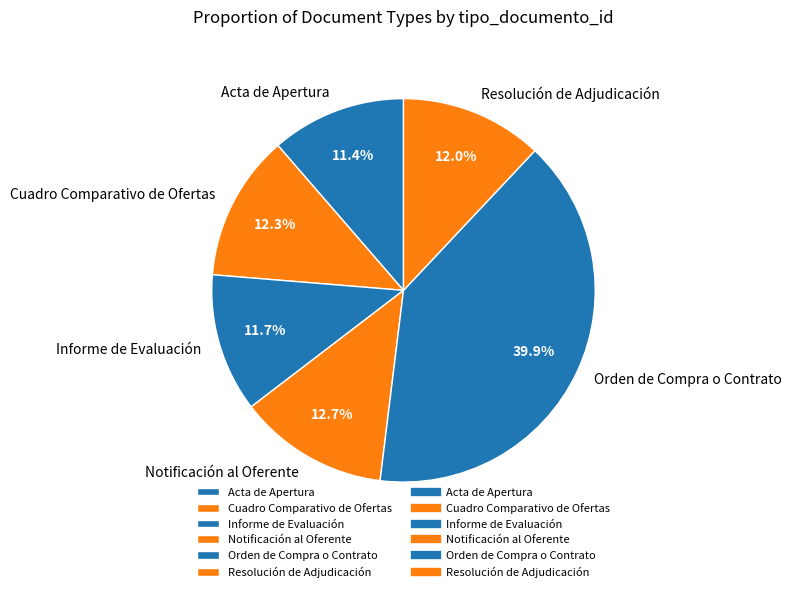

Approximately how many times larger is the value at Informe de Evaluación compared to Acta de Apertura?

1.0